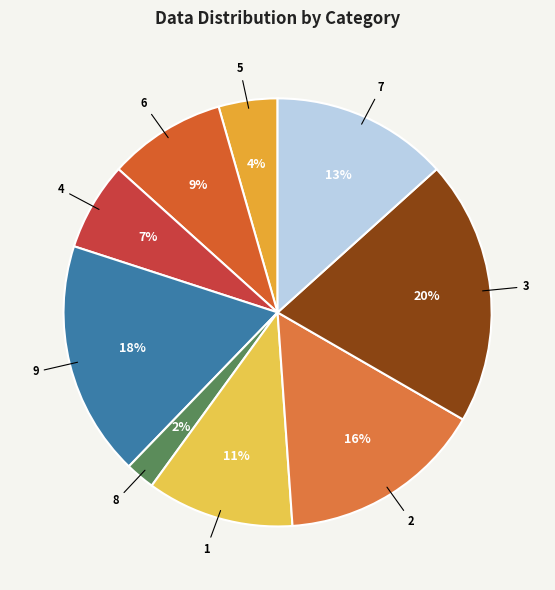

Does 9 represent more than half of the total?

No